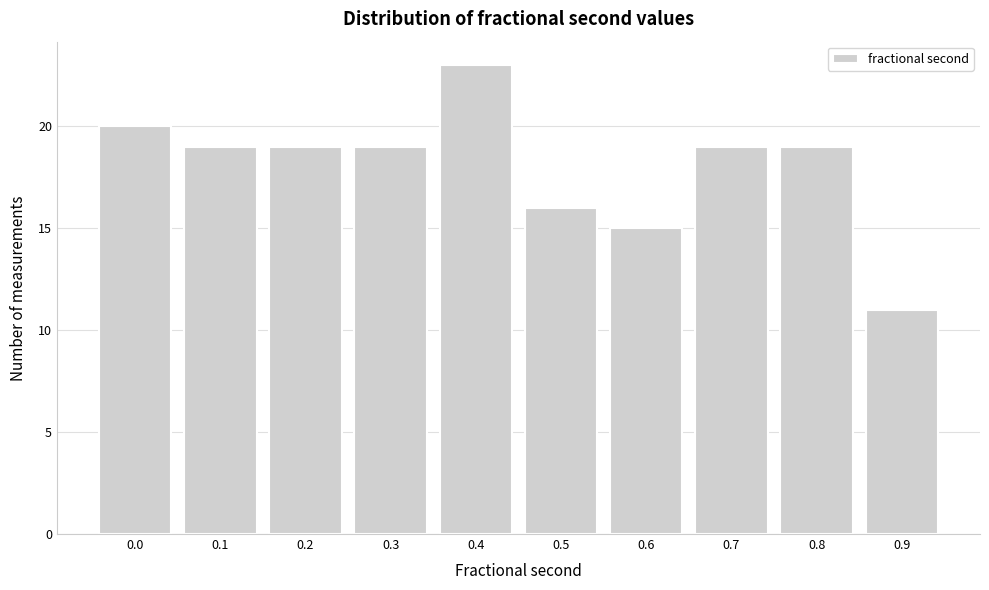

Reading left to right, transcribe all the data shown in this chart.

20	19	19	19	23	16	15	19	19	11